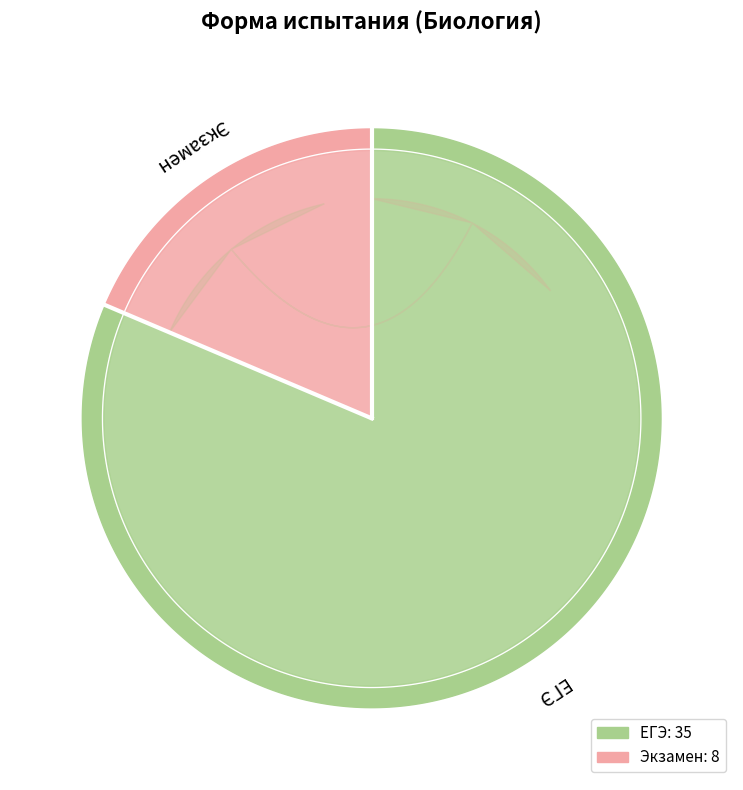

Is it true that Экзамен is 5% of the pie?

False